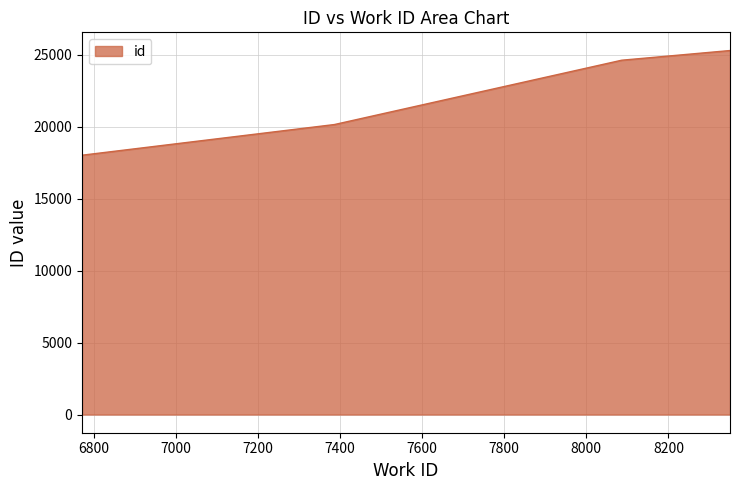

What is the smallest value displayed?

18025